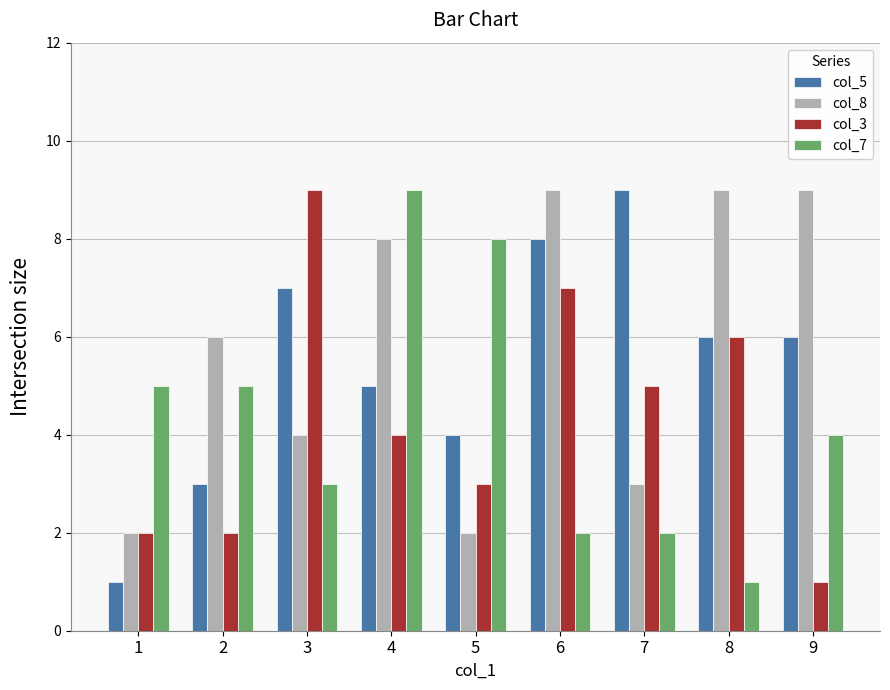

Is the value of col_7 at 8 greater than the value of col_5 at 9?

No